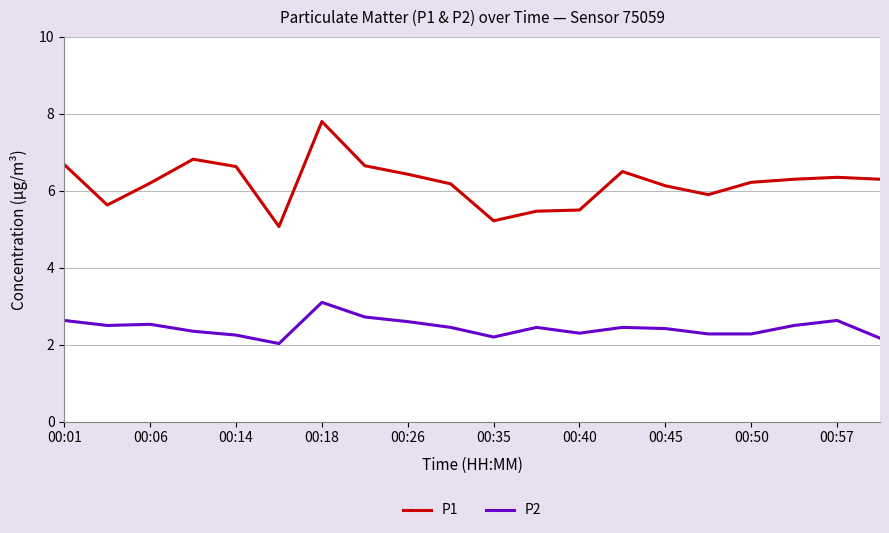

What is the difference between the maximum and minimum values in the P1 series?

2.7